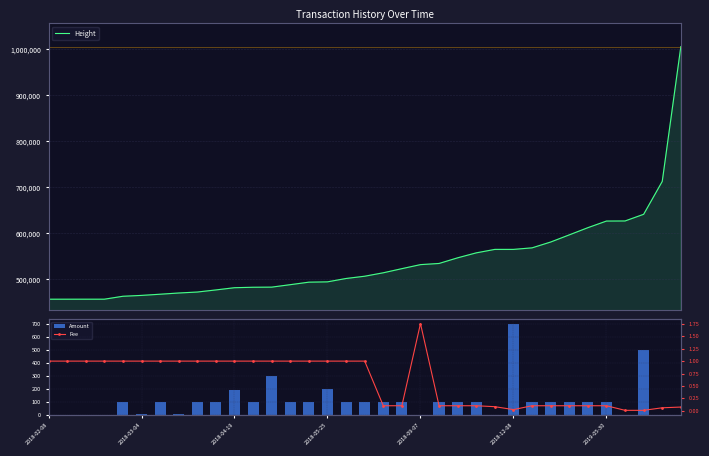

What is the total value across all series at 19?

522905.3